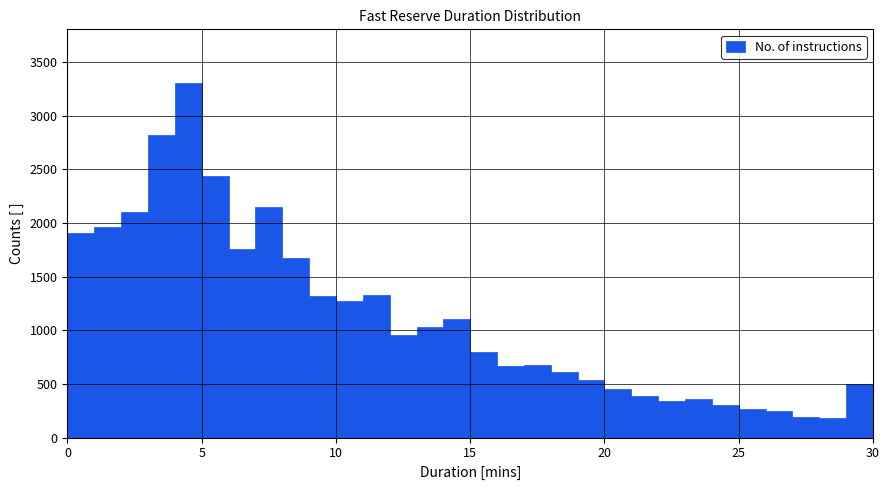

Read against the x-axis, roughly where is the centre of the tallest bar?

4.5